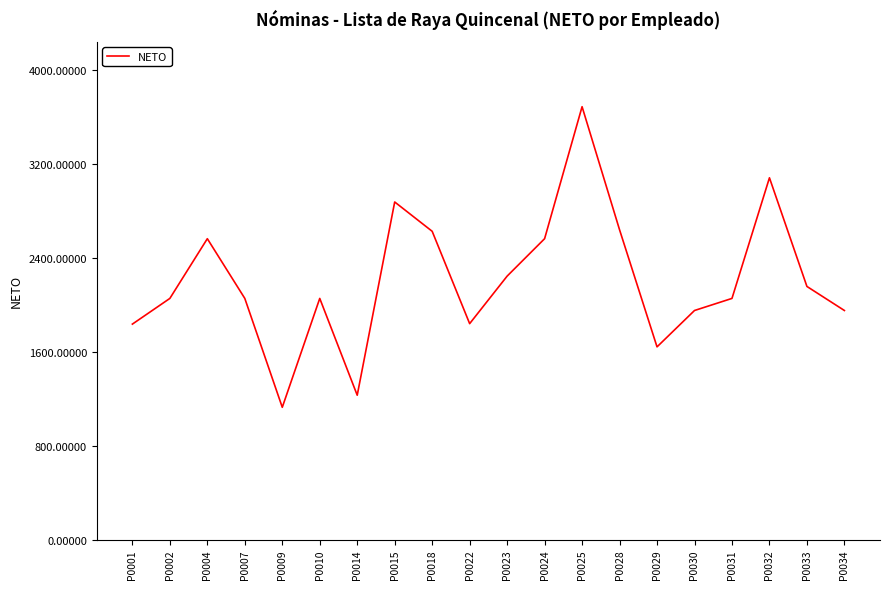

How many lines are shown in the chart?

1